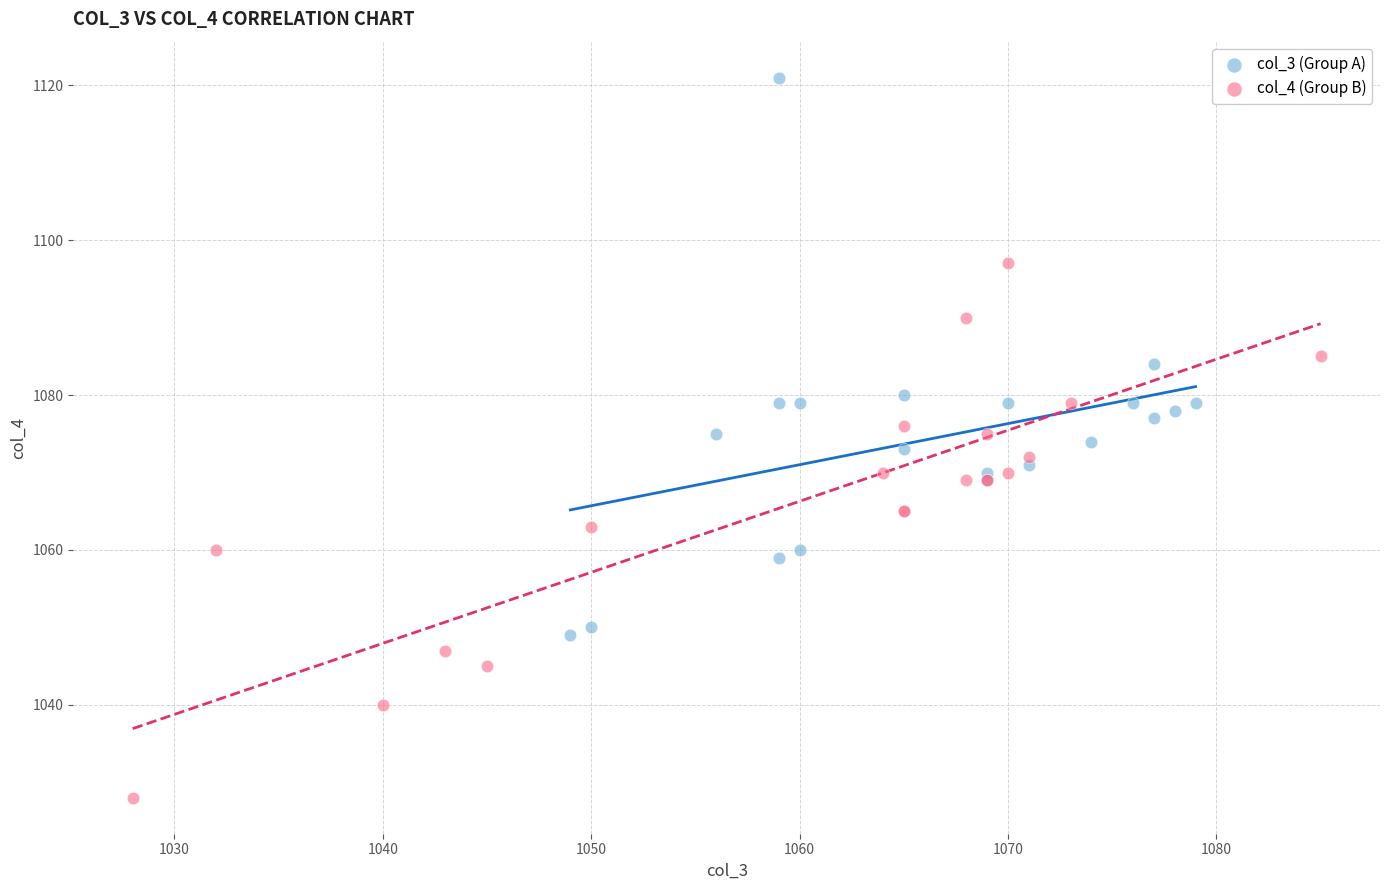

Which series has the widest spread of Y values?

col_3 (Group A)